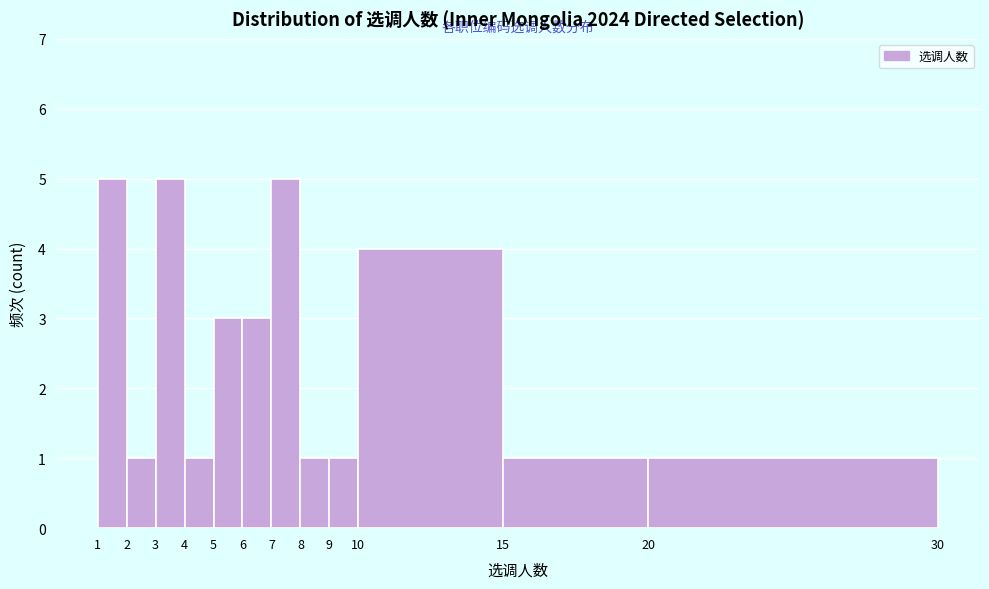

How tall is the bar that spans 1 to 2 on the x-axis? The values are not printed on the chart, so give them approximately, as read against the axis.

5